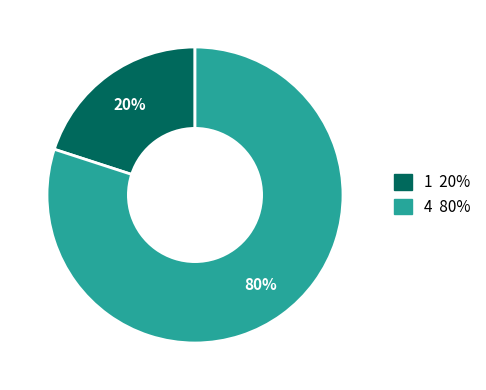

What is the ratio of the value at 4 to the value at 1?

4.0